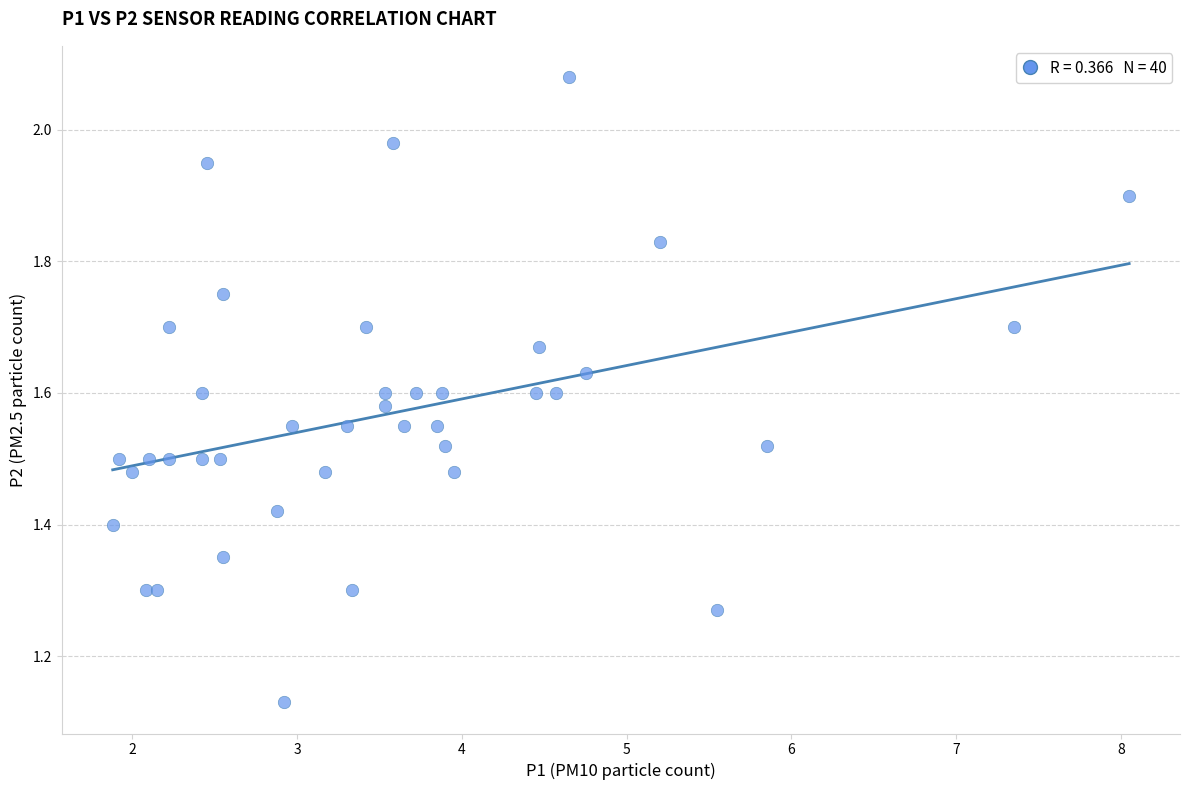

What is the range of X values (max minus min)?

6.2